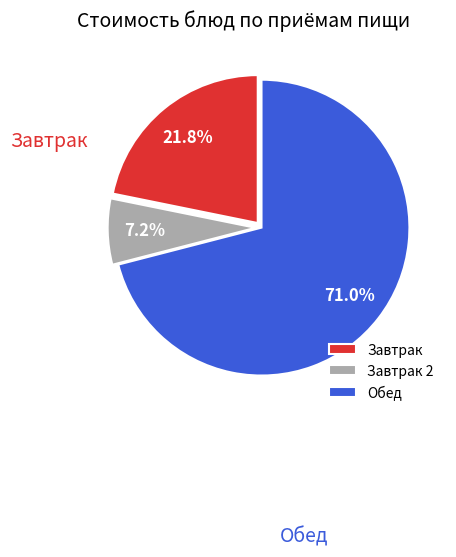

To the nearest percent, what is the average slice percentage?

33%